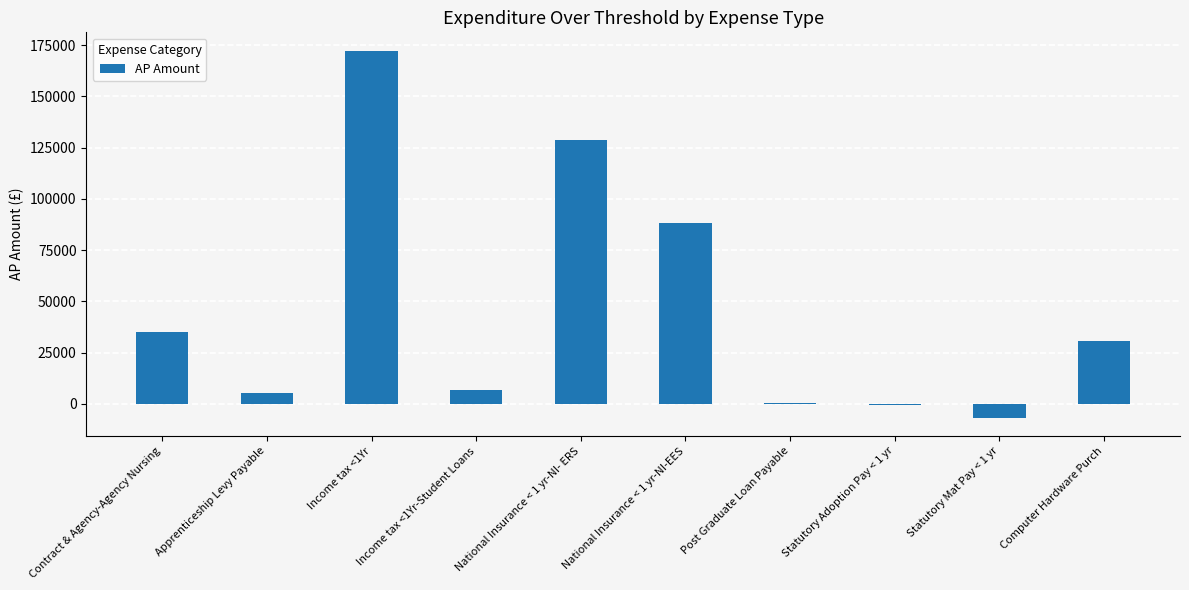

What is the value of the 2nd bar from the left?

5197.0